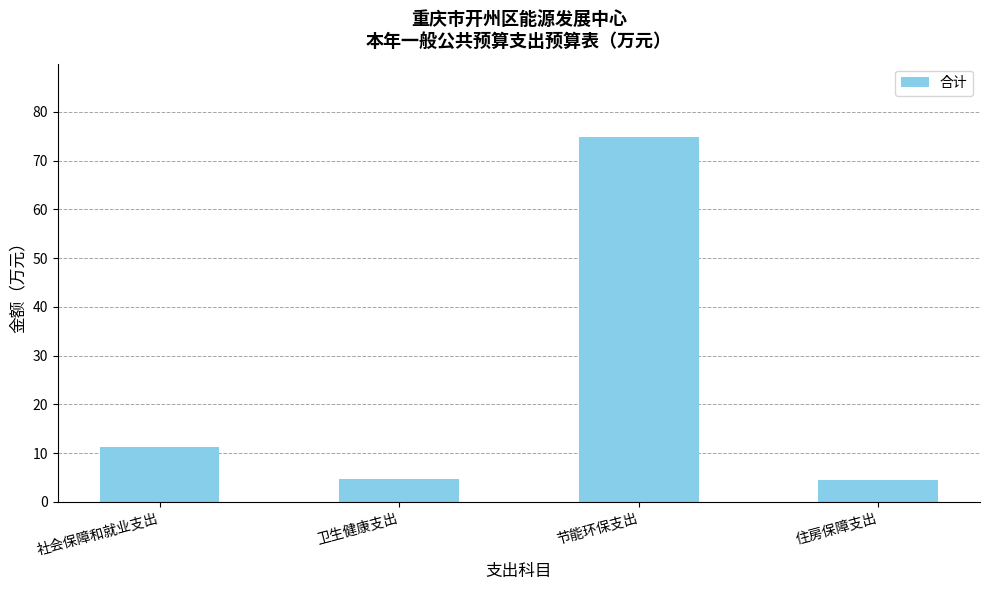

What value does the data have at 节能环保支出?

74.9